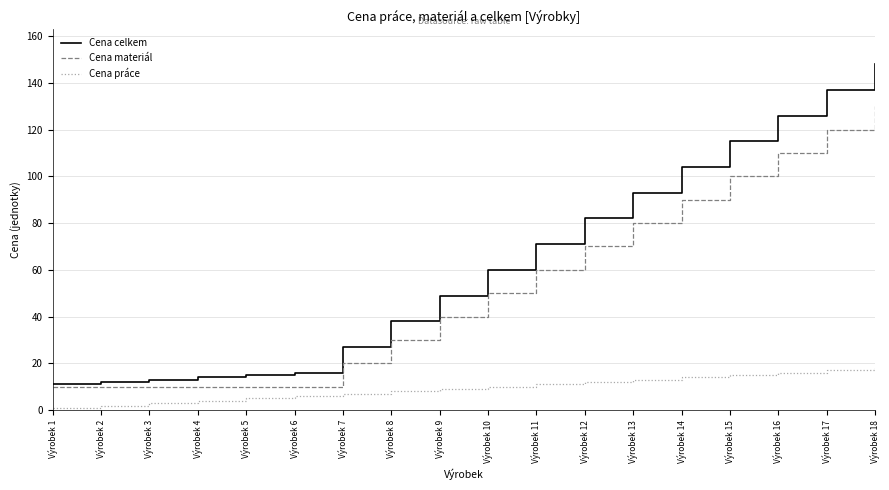

What is the minimum value shown in the chart?

1